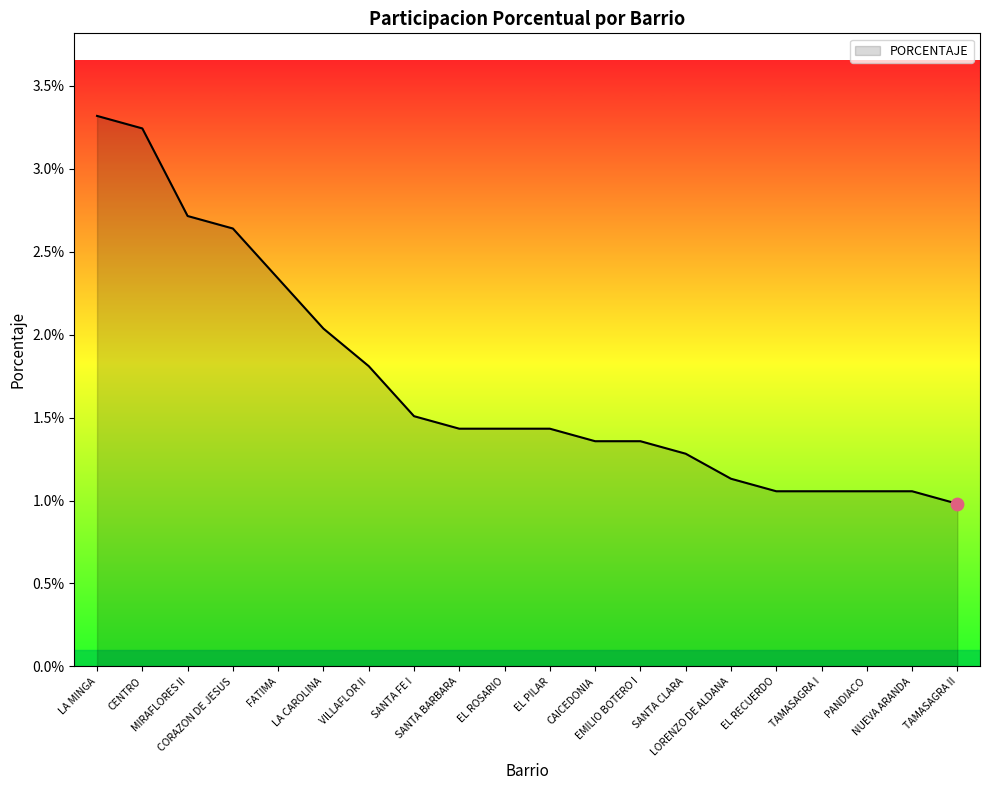

Which has a higher value, EL RECUERDO or TAMASAGRA II?

EL RECUERDO